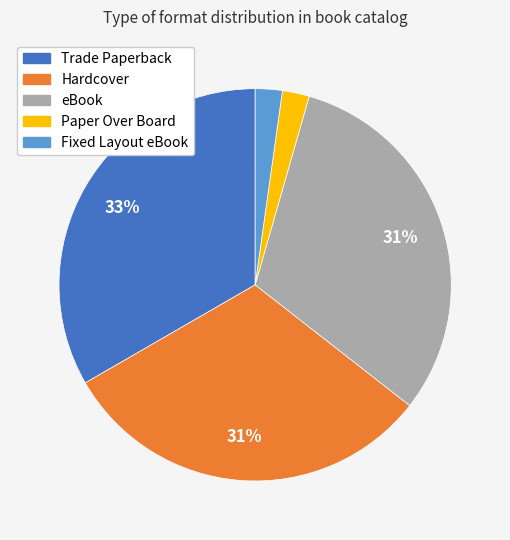

To the nearest percent, what is the difference between the largest and smallest slice percentages?

31%